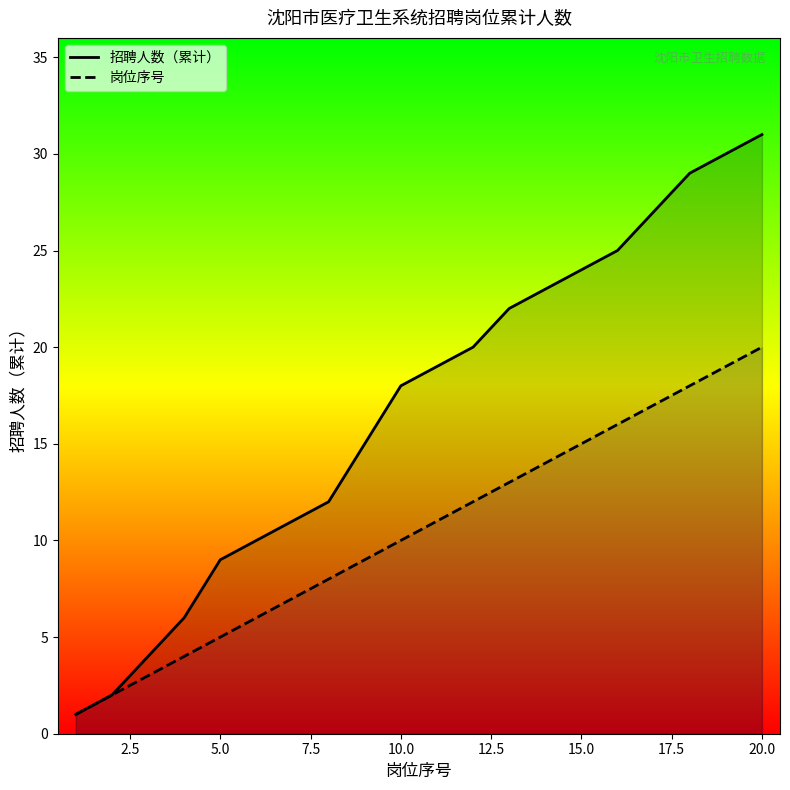

What is the value of the 岗位序号 point at the 5th from the left?

5